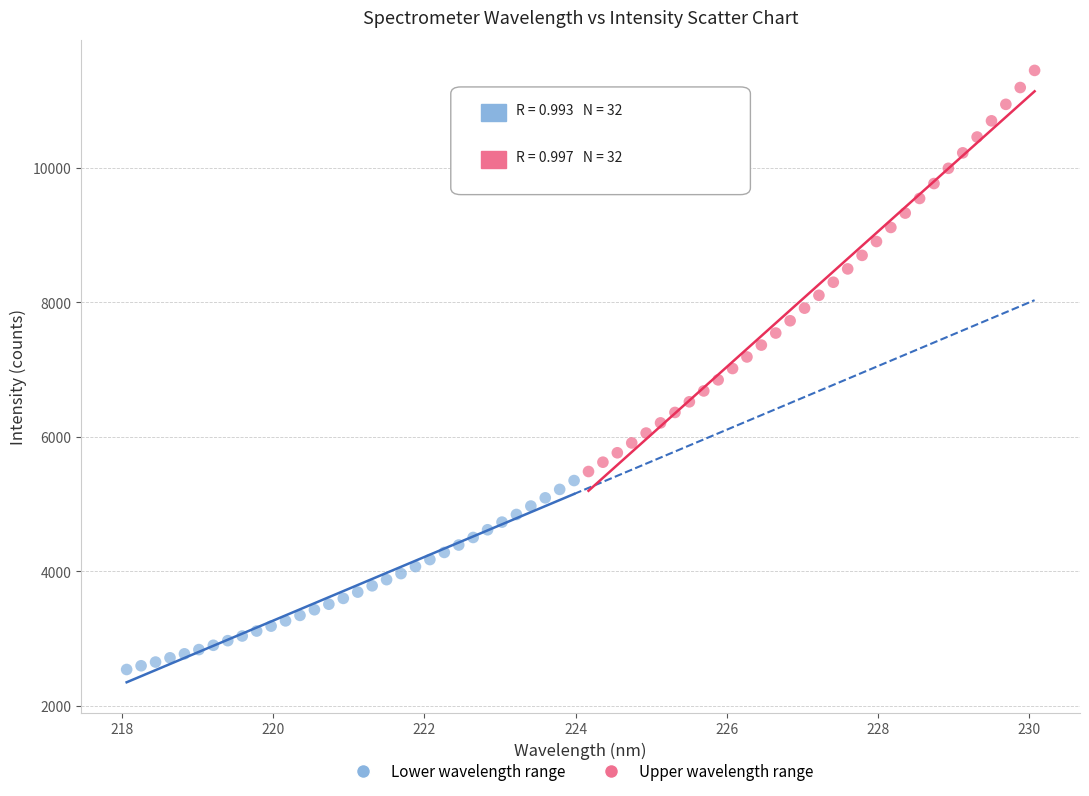

Which series has the widest spread of Y values?

Upper wavelength range